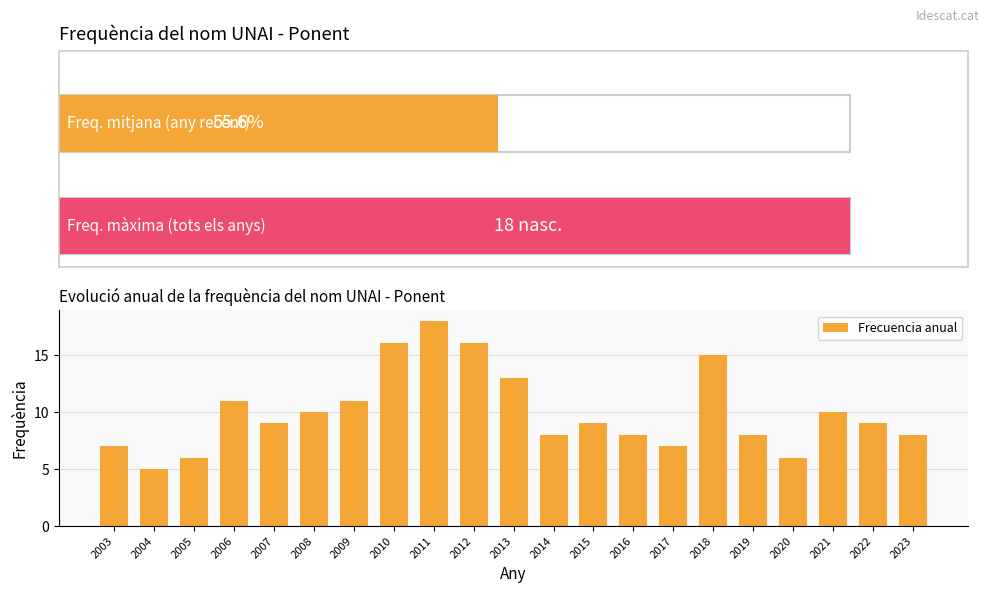

The chart shows a value of 6 at 2020. True or false?

True